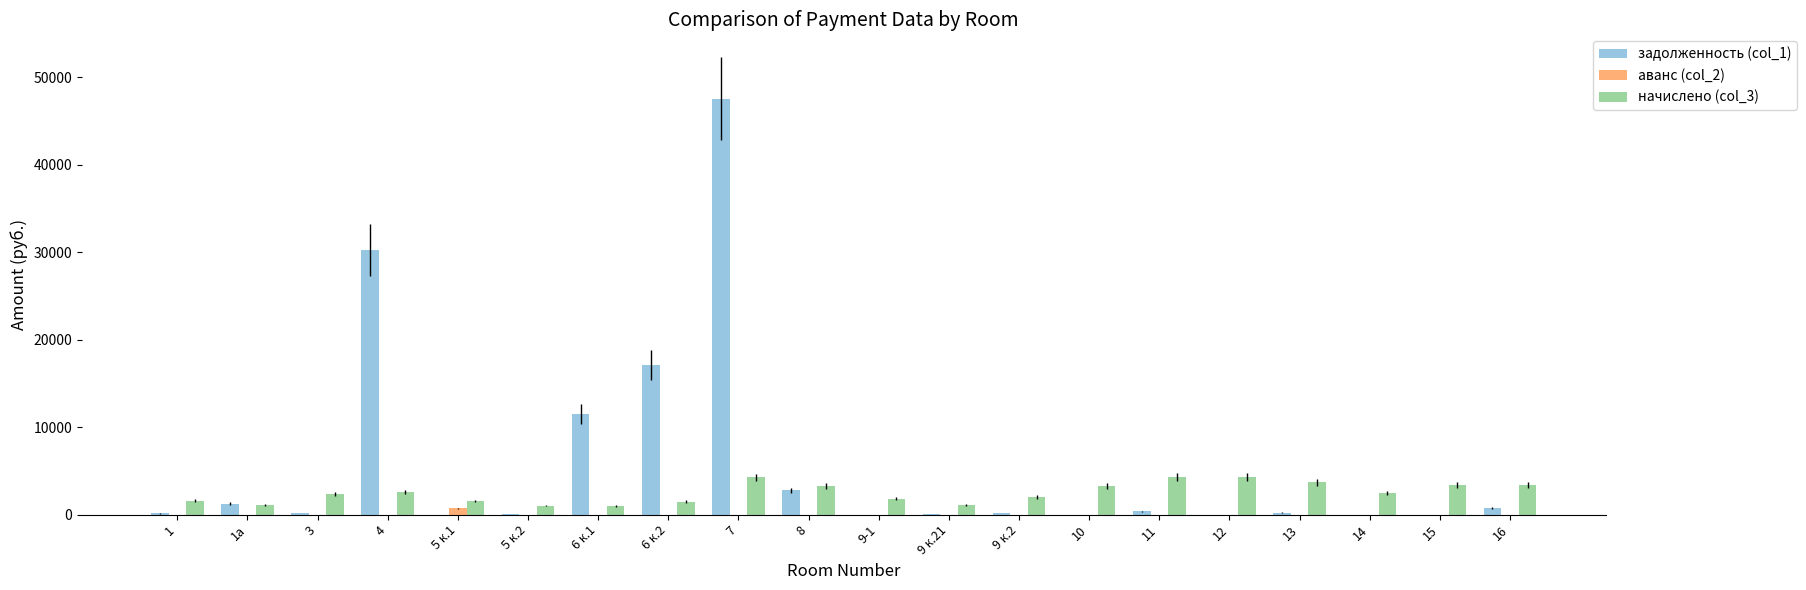

Which series has the largest total across all categories?

задолженность (col_1)